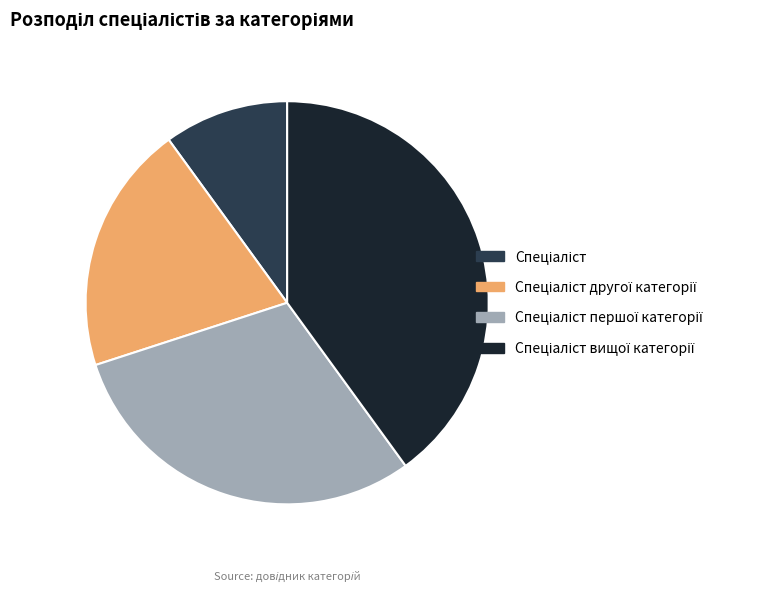

Does any single category account for the majority?

No